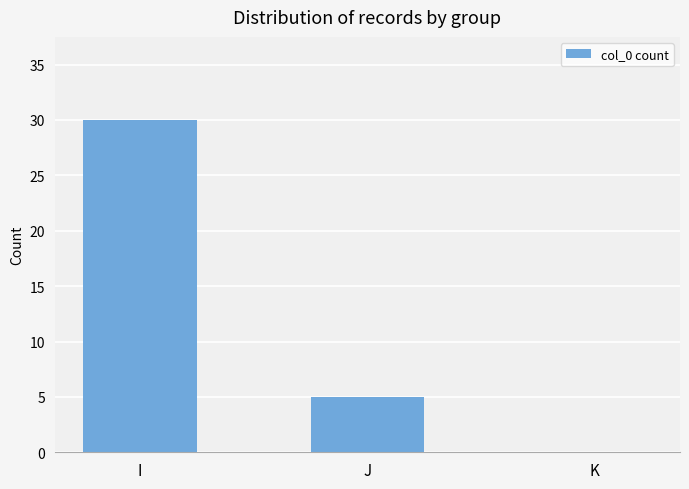

What is the sum of all values?

35